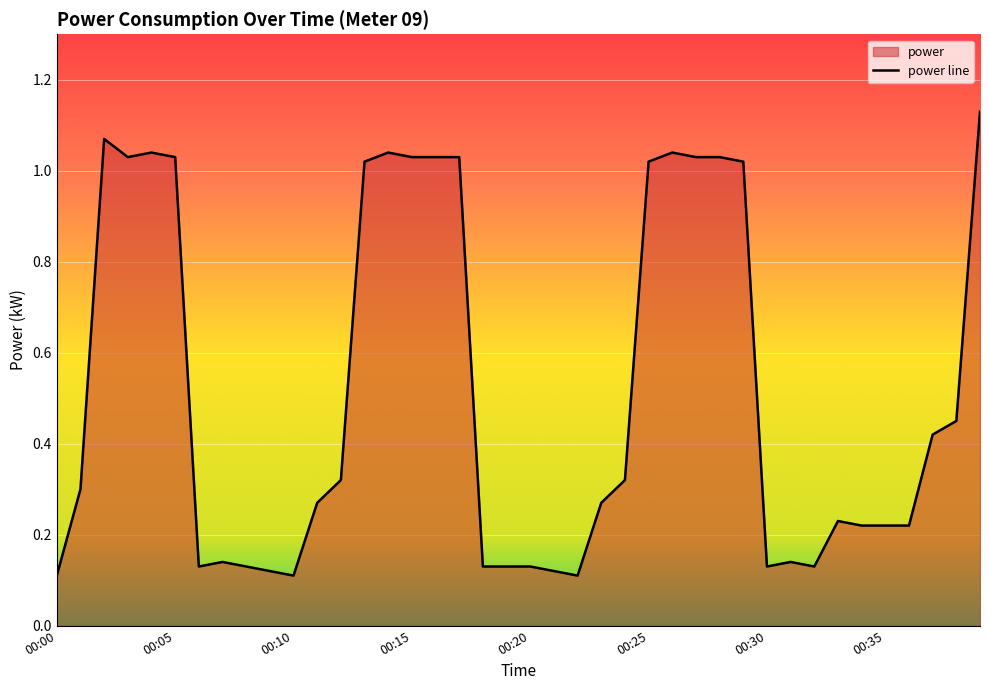

At which category does the data reach its first local valley?

00:03